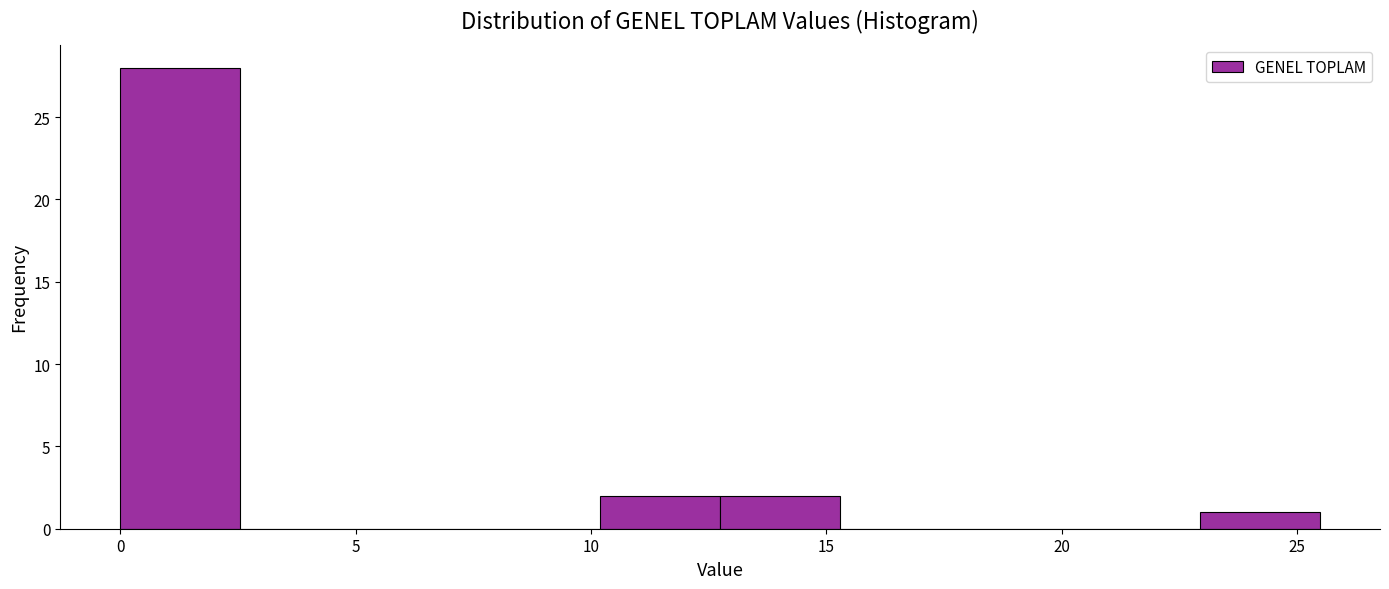

Reading left to right, transcribe this chart: for each bar, give the range it covers on the x-axis and its height. Neither the bar edges nor the heights are printed on the chart, so give them approximately, as read against the axes.

0.0 to 2.5: 28
2.5 to 5.0: 0
5.0 to 7.5: 0
7.5 to 10.0: 0
10.0 to 12.5: 2
12.5 to 15.5: 2
15.5 to 18.0: 0
18.0 to 20.5: 0
20.5 to 23.0: 0
23.0 to 25.5: 1